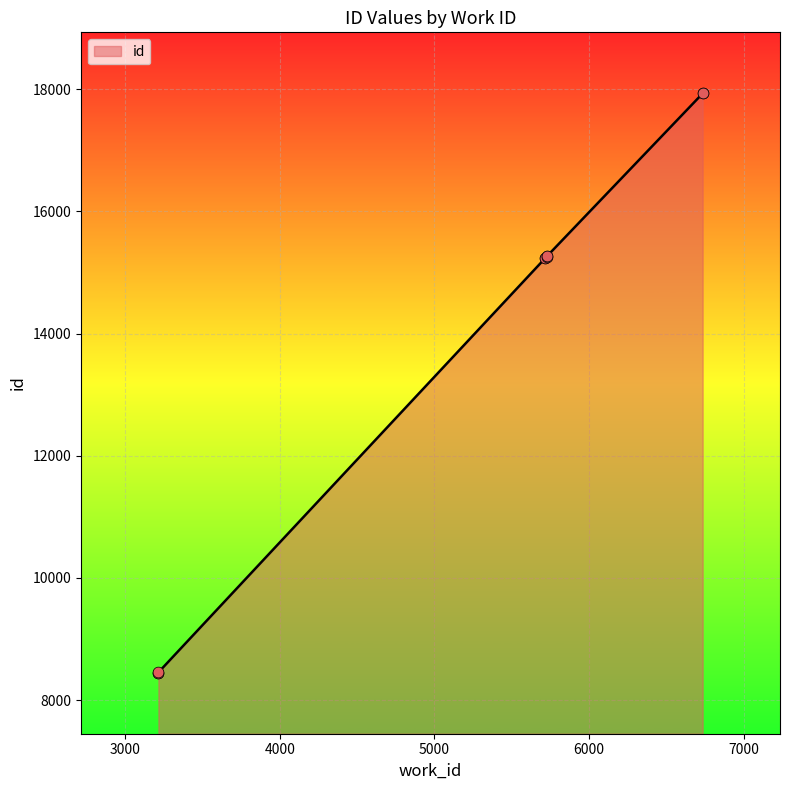

Approximately how many times larger is the value at 5715 compared to 5726?

1.0